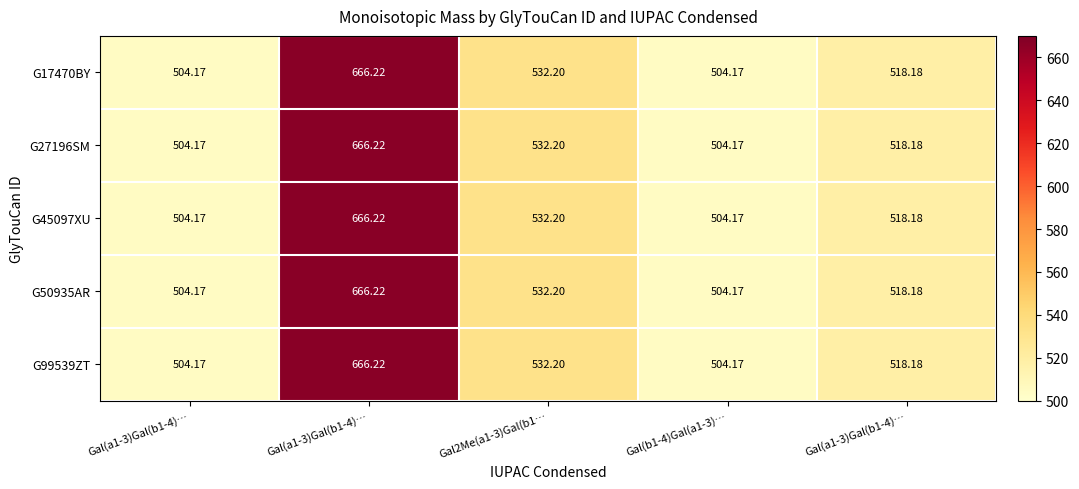

Which series has the largest total across all categories?

G17470BY